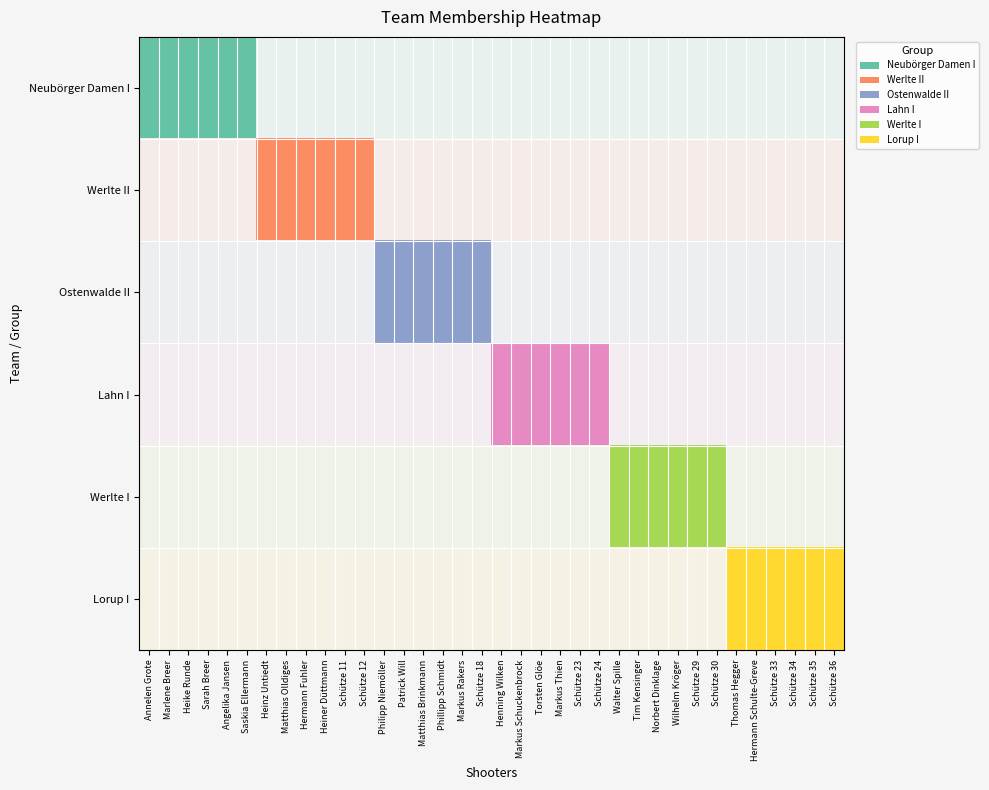

Rank the series by their maximum value, from highest to lowest.

Neubörger Damen I, Werlte II, Ostenwalde II, Lahn I, Werlte I, Lorup I